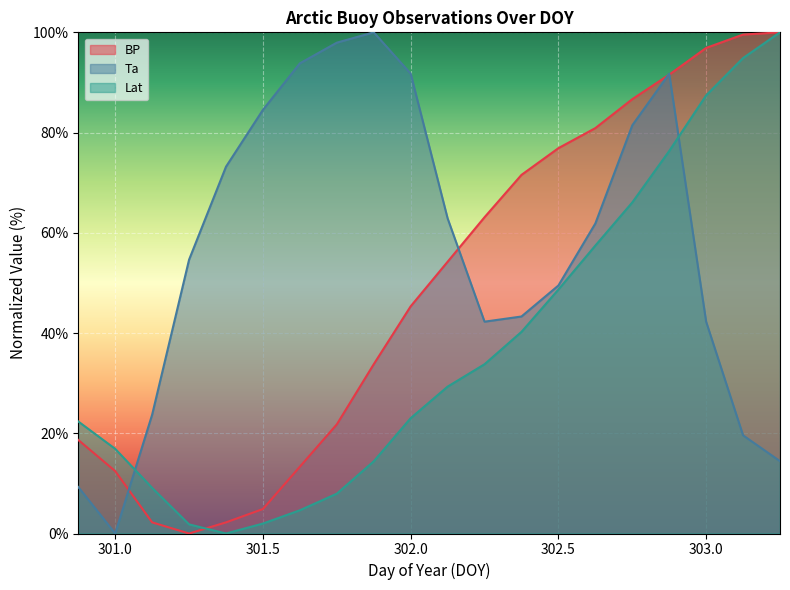

True or false: BP has a value of 4.9 at 301.5.

True